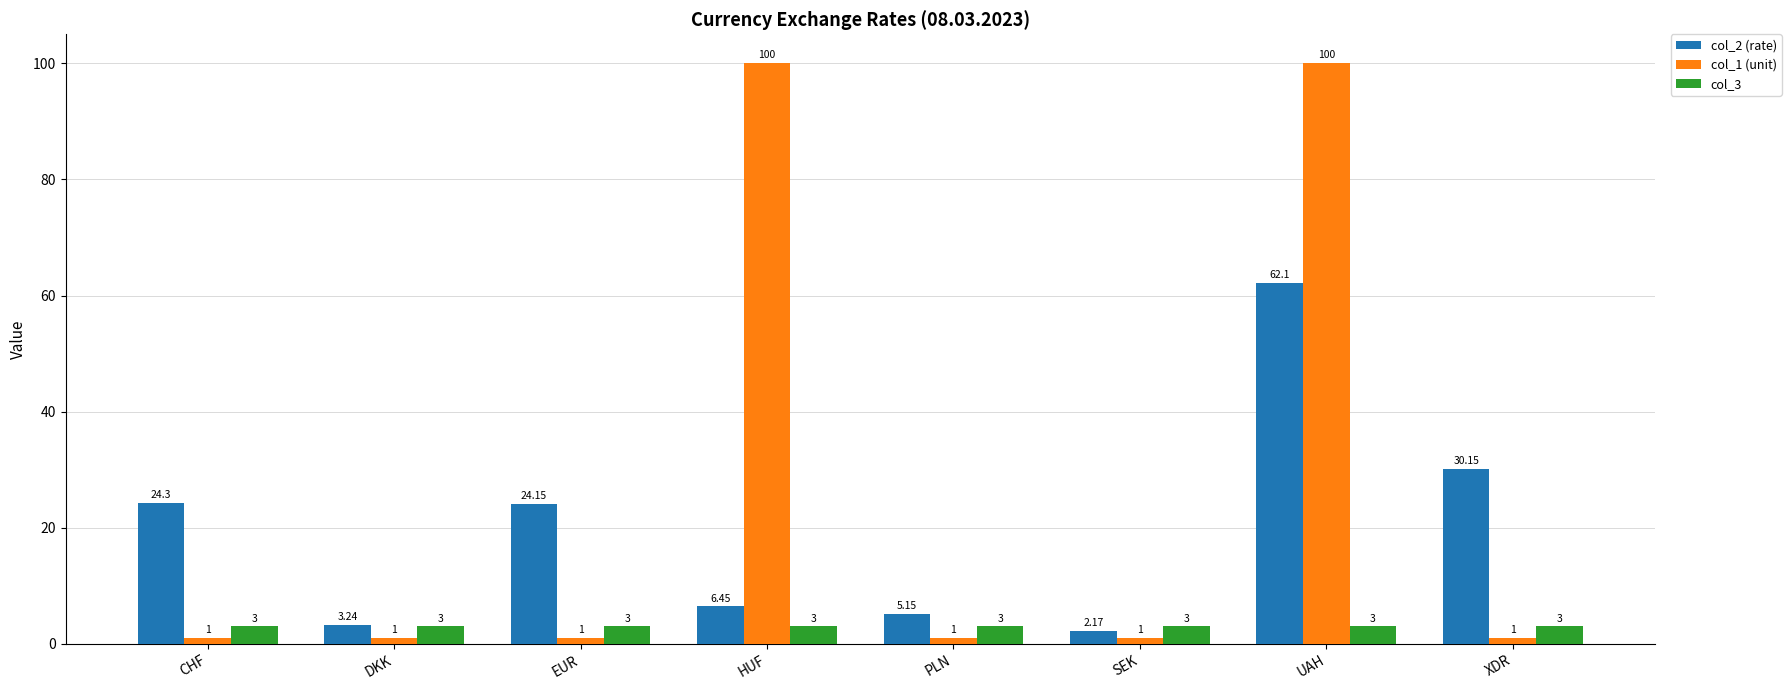

Which series changed the most between CHF and XDR?

col_2 (rate)